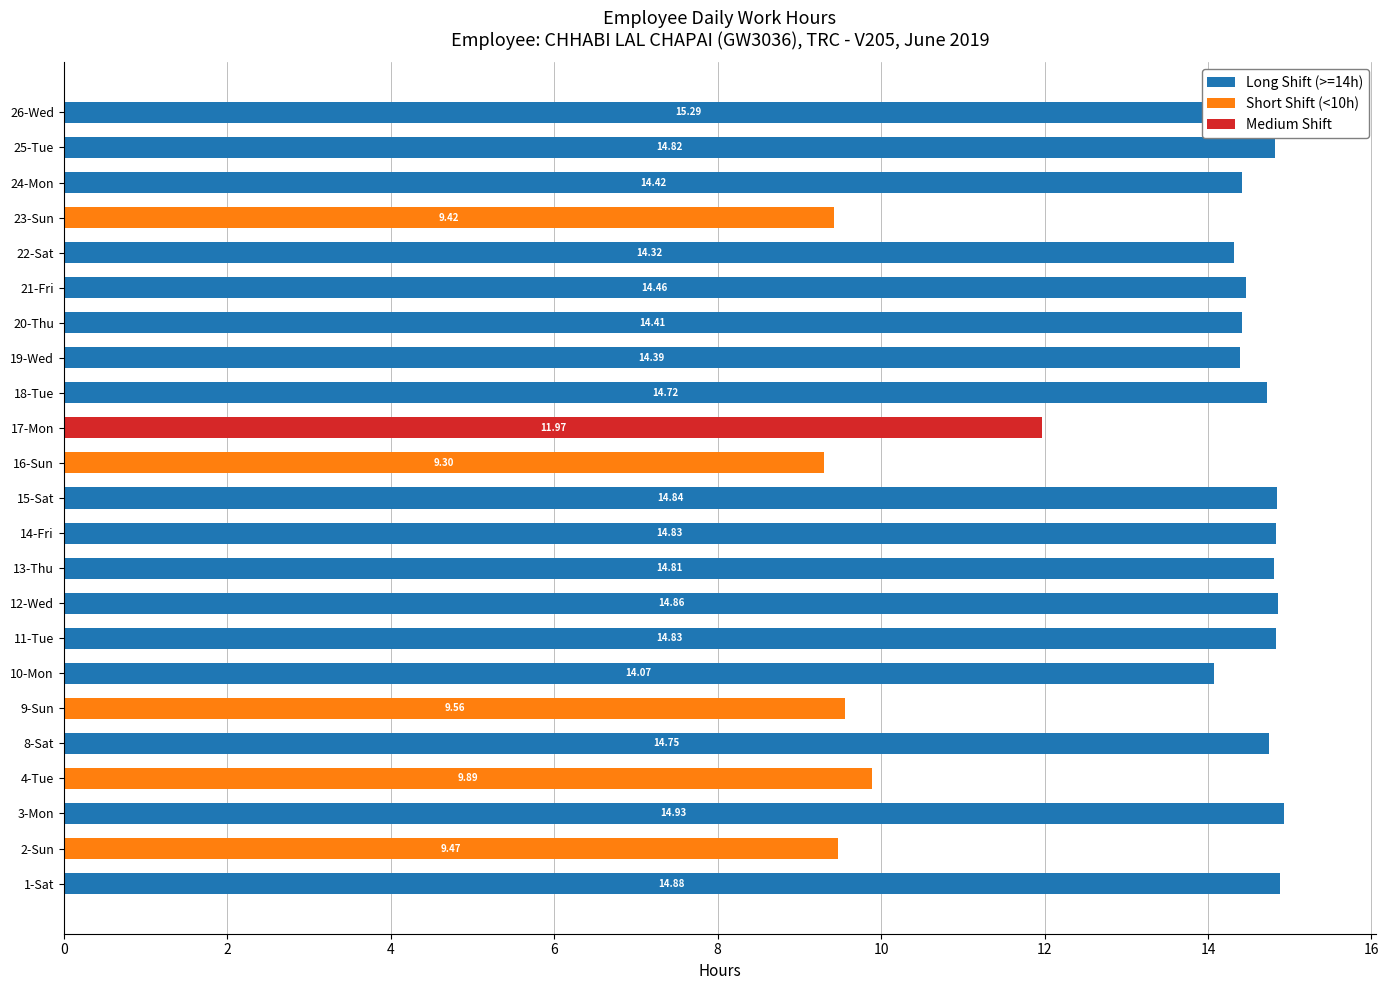

List the series in order of their peak value, highest first.

Long Shift (>=14h), Medium Shift, Short Shift (<10h)